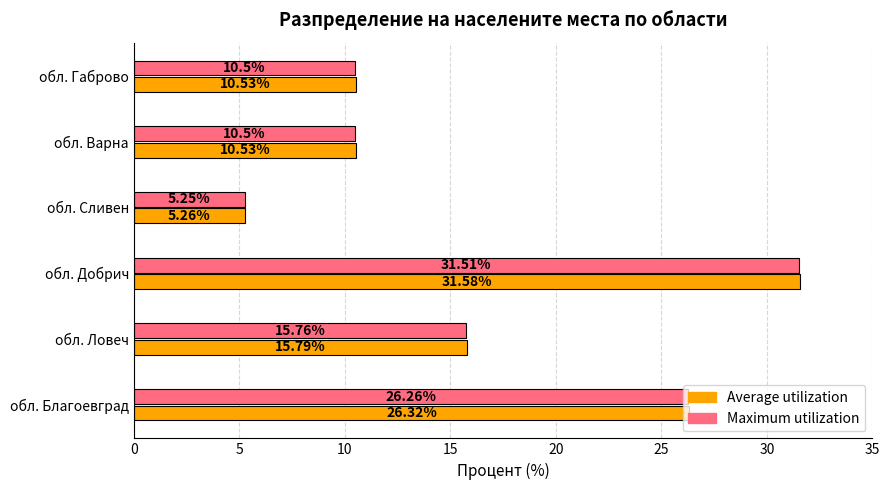

Which series has the largest range (max minus min)?

Average utilization